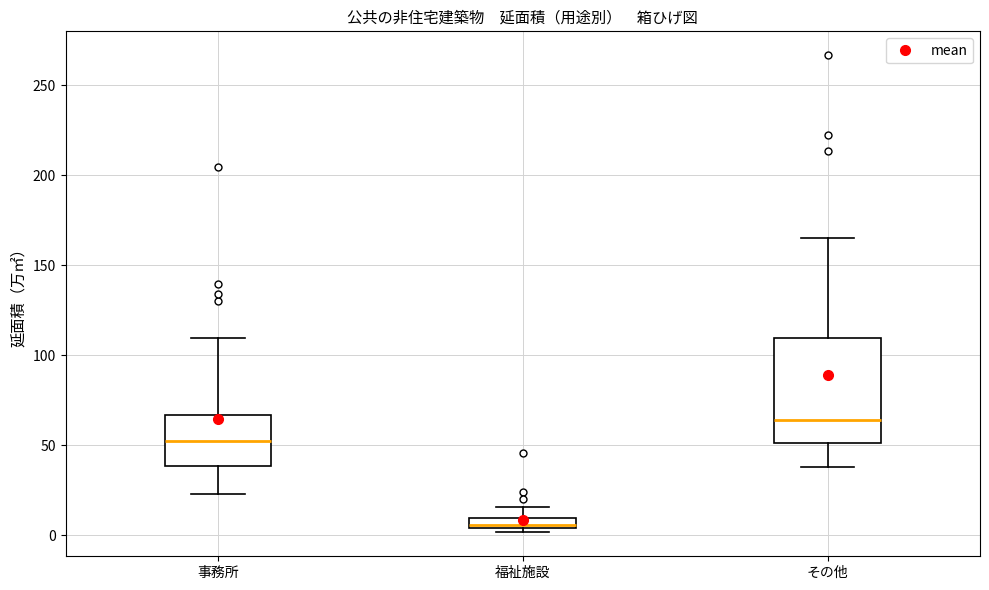

Which box's median line is the highest?

その他